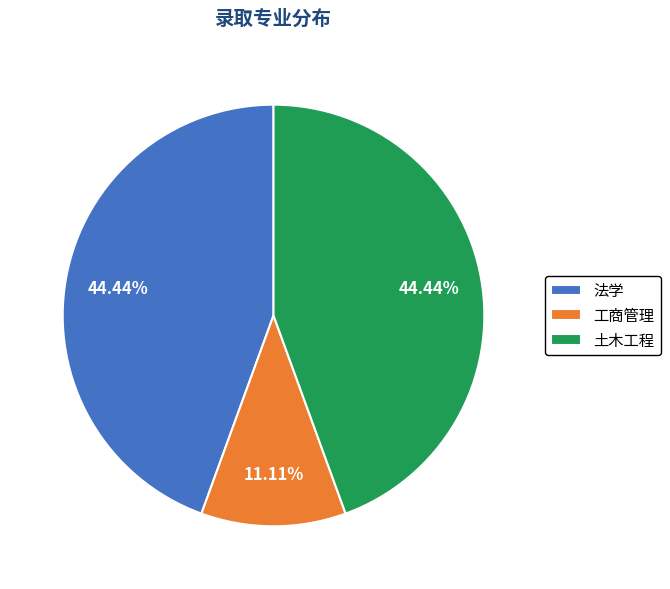

What percentage is the 工商管理 slice, to the nearest percent?

11%